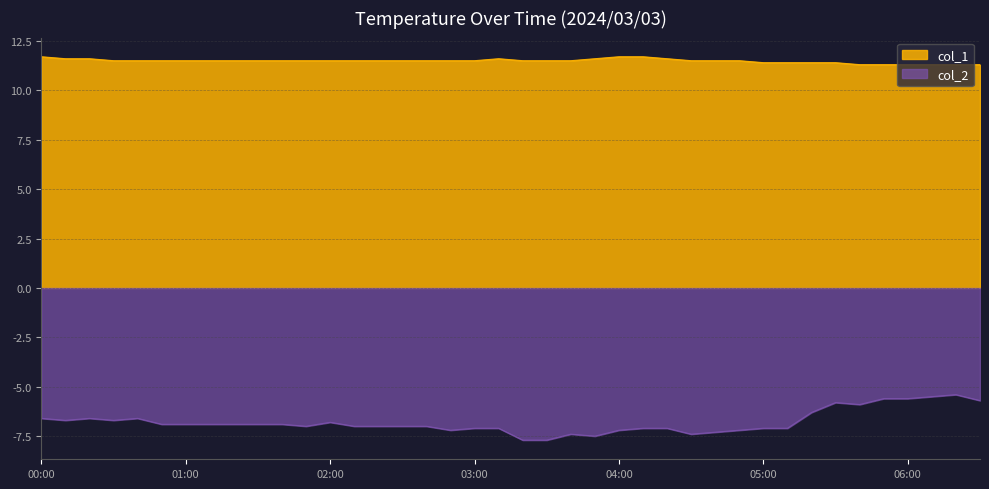

What is the minimum value for col_2?

-7.7